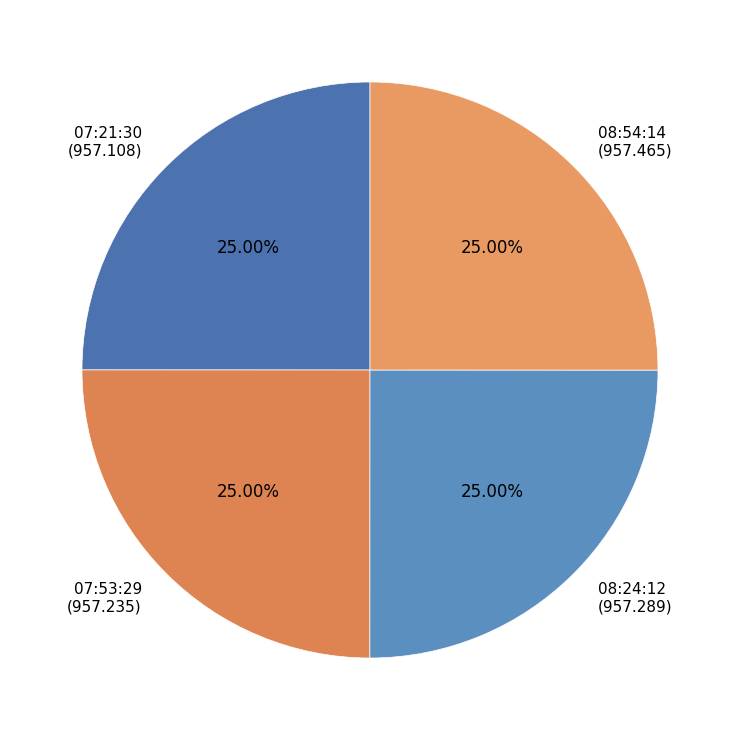

What is the ratio of the value at 08:54:14 (957.465) to the value at 08:24:12 (957.289)?

1.0